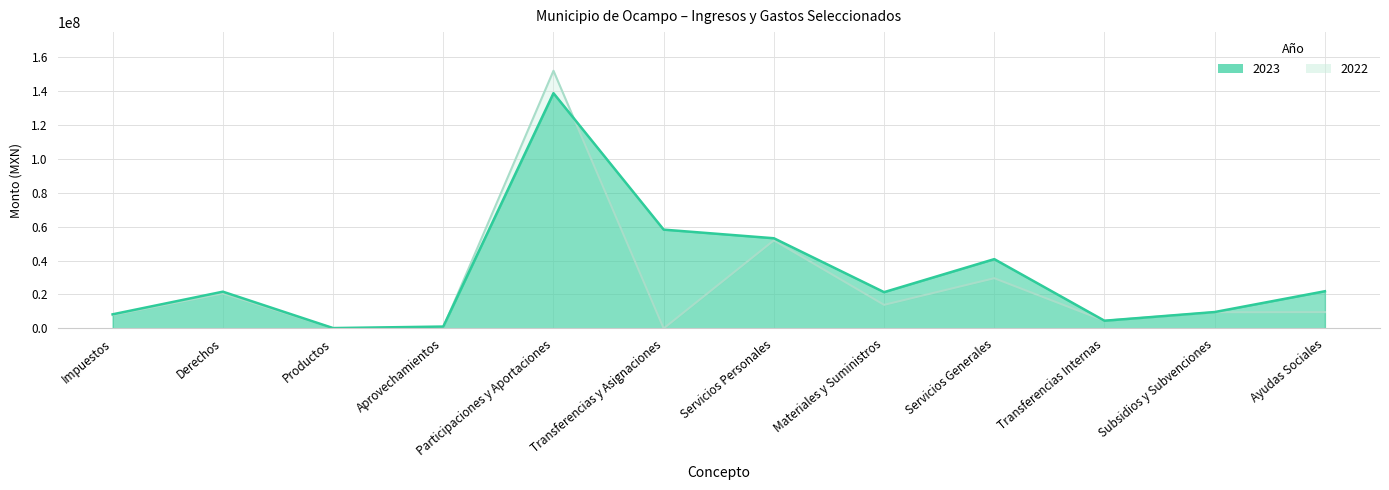

Reading left to right, extract all data points from this chart.

2023: 8295558.0	21638688.4	189680.2	1076709.6	138666432.2	58220075.2	53140032.8	21365821.7	40831054.2	4514000.0	9641427.0	21902187.8
2022: 7807481.9	20564953.1	63289.1	543025.8	151881873.9	0.0	51923761.2	13886318.8	29588102.9	4501937.2	9511683.9	9600445.3